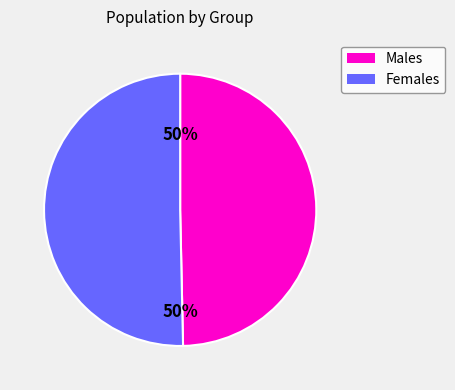

Count the number of slices in the pie.

2